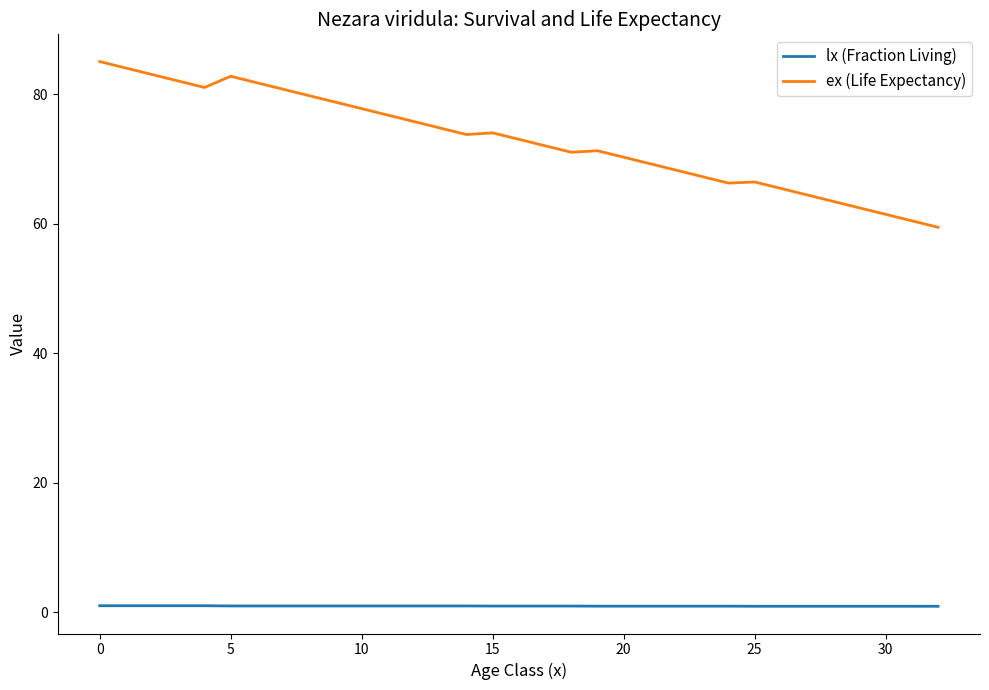

Which series has the largest range (max minus min)?

ex (Life Expectancy)